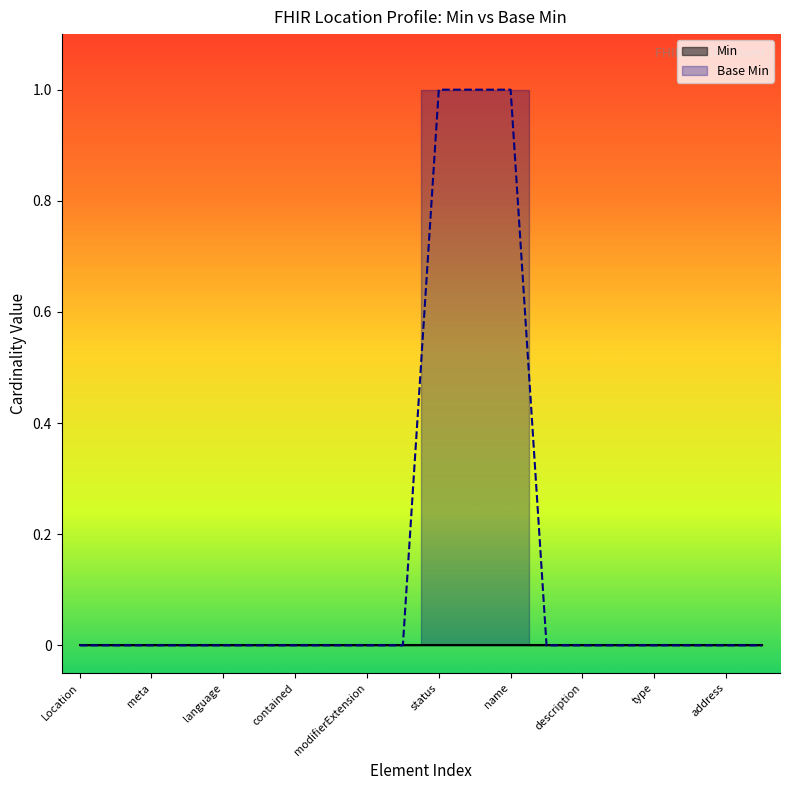

True or false: Min and Base Min intersect in this chart.

False